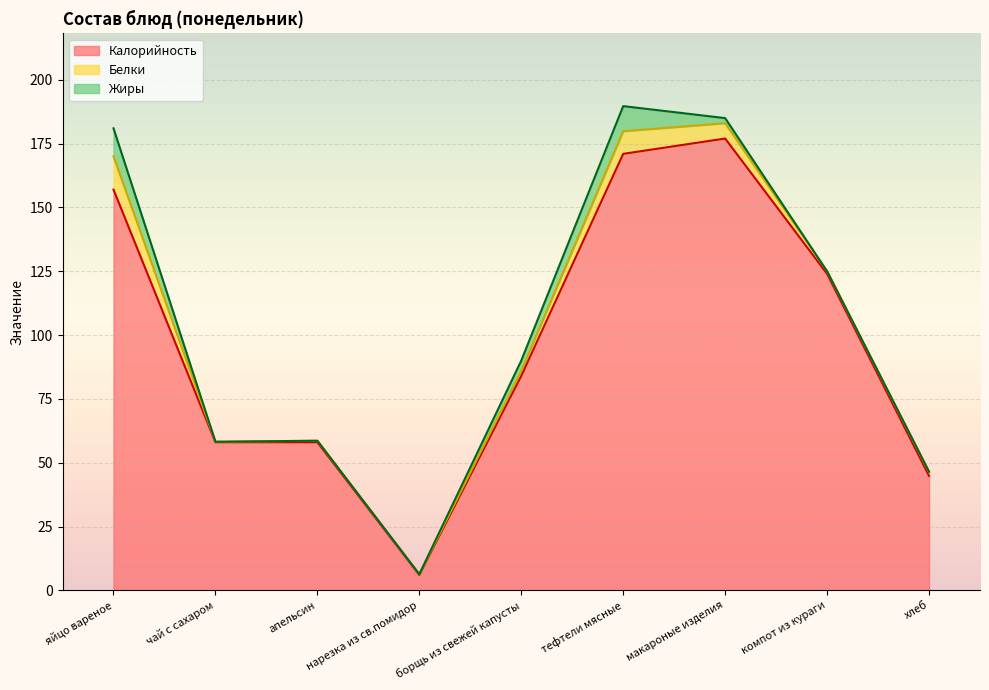

Which series has the largest total across all categories?

Калорийность